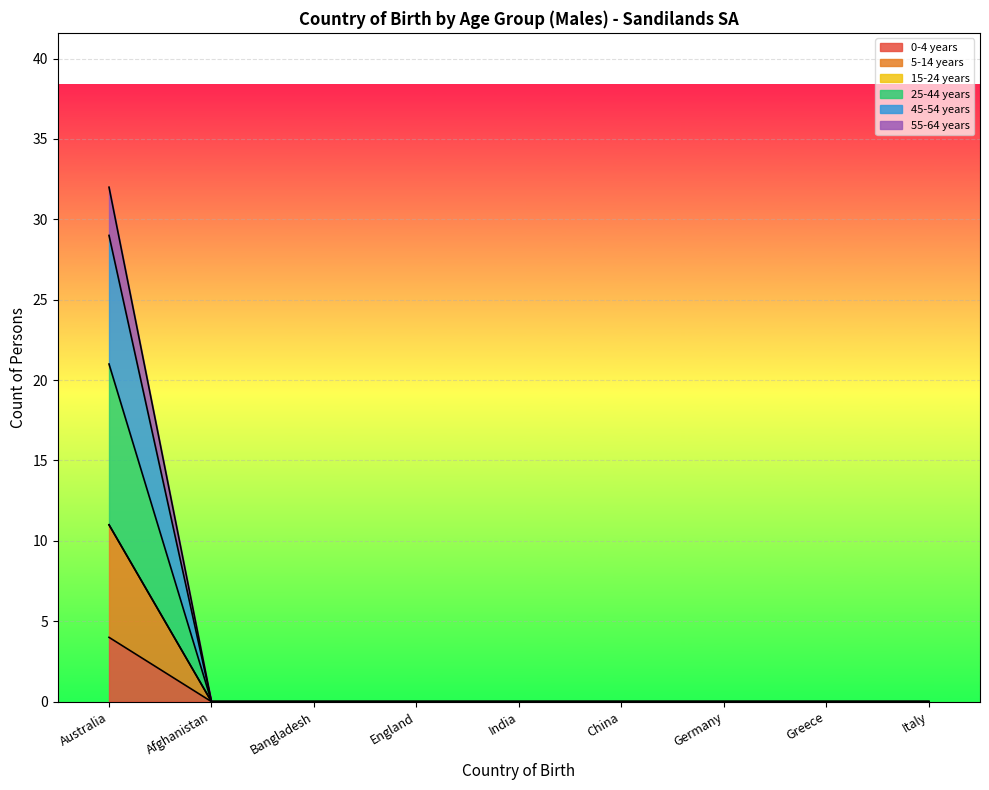

What is the greatest value displayed?

32